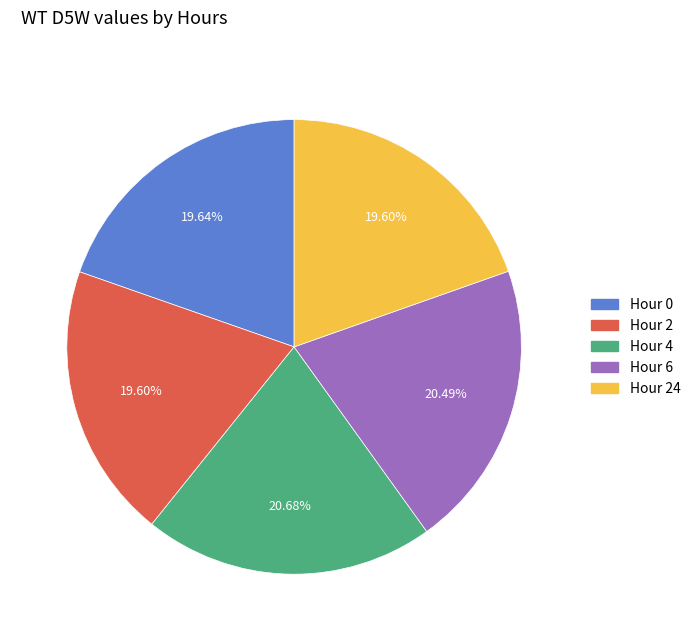

Approximately how many times larger is the value at Hour 6 compared to Hour 4?

1.0